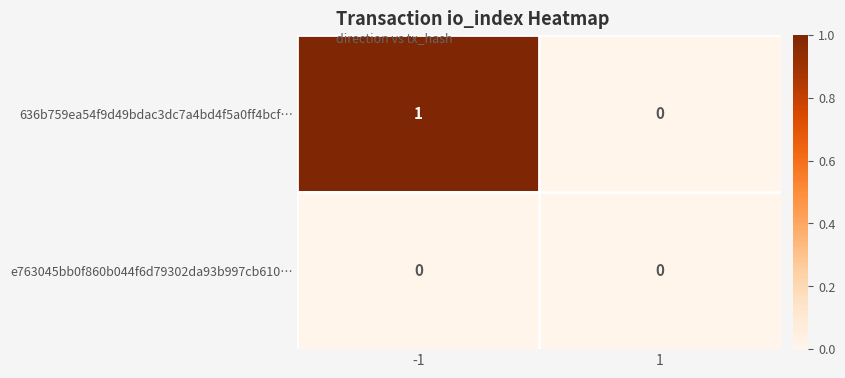

Reading right to left, what are all the values shown in this chart?

636b759ea54f9d49bdac3dc7a4bd4f5a0ff4bcf…: 1=0	-1=1
e763045bb0f860b044f6d79302da93b997cb610…: 1=0	-1=0